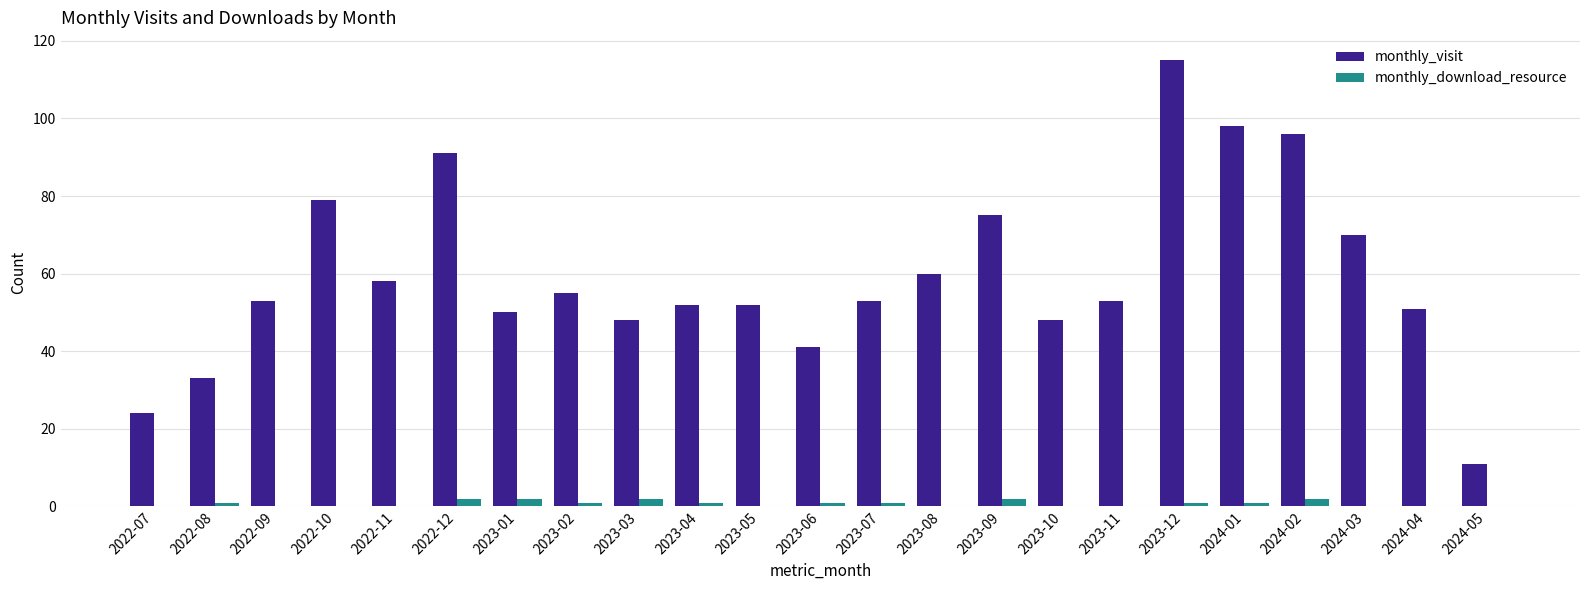

Count the number of data series in this chart.

2